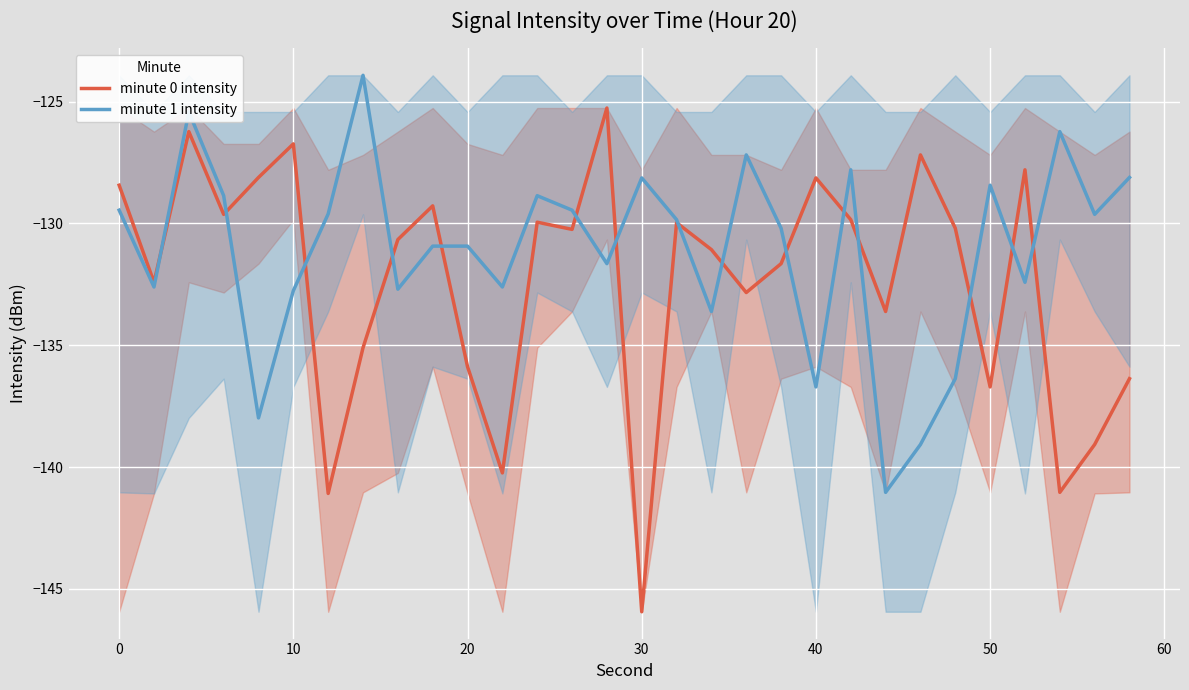

Reading right to left, what are all the values shown in this chart?

minute 0 intensity: -136.4	-139.1	-141.0	-127.8	-136.7	-130.2	-127.2	-133.6	-129.8	-128.1	-131.7	-132.8	-131.1	-130.0	-145.9	-125.3	-130.2	-129.9	-140.2	-135.9	-129.3	-130.7	-135.1	-141.1	-126.7	-128.1	-129.6	-126.2	-132.4	-128.4
minute 1 intensity: -128.1	-129.6	-126.2	-132.4	-128.4	-136.4	-139.1	-141.0	-127.8	-136.7	-130.2	-127.2	-133.6	-129.8	-128.1	-131.7	-129.5	-128.9	-132.6	-130.9	-130.9	-132.7	-123.9	-129.6	-132.8	-138.0	-128.9	-125.4	-132.6	-129.5